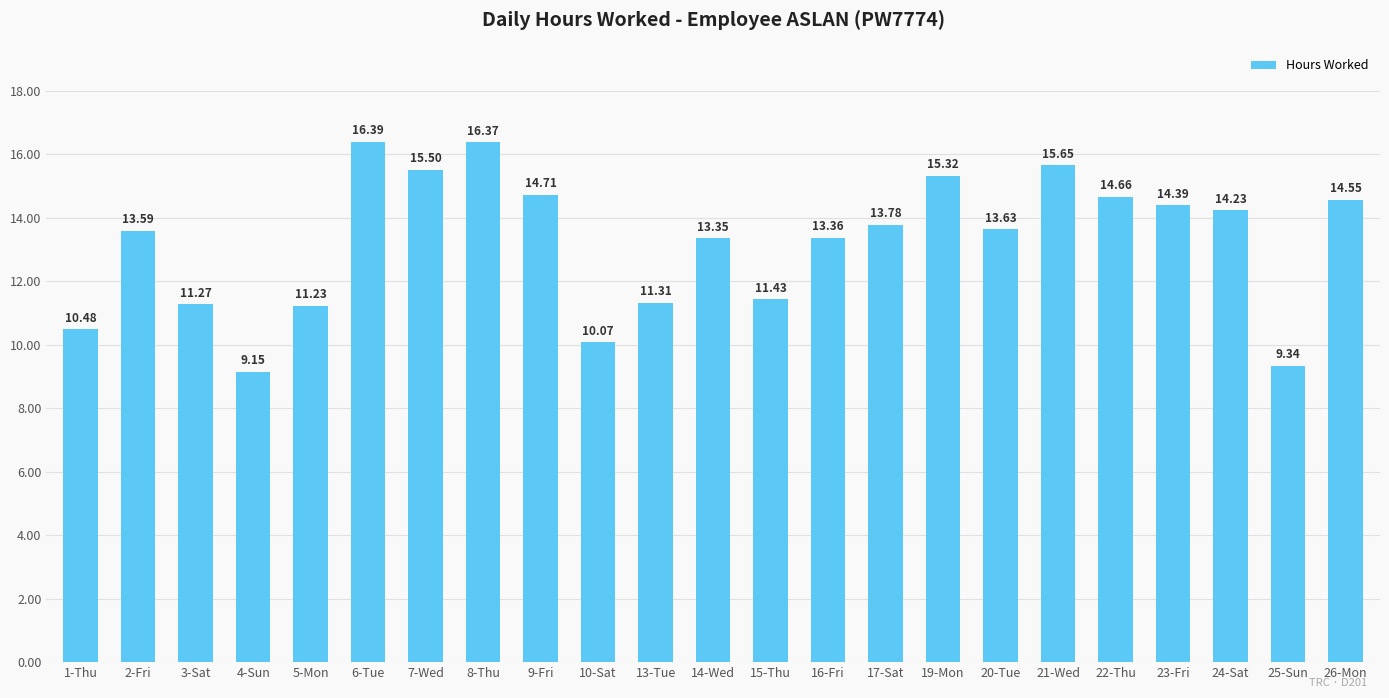

Approximately how many times larger is the value at 8-Thu compared to 6-Tue?

1.0